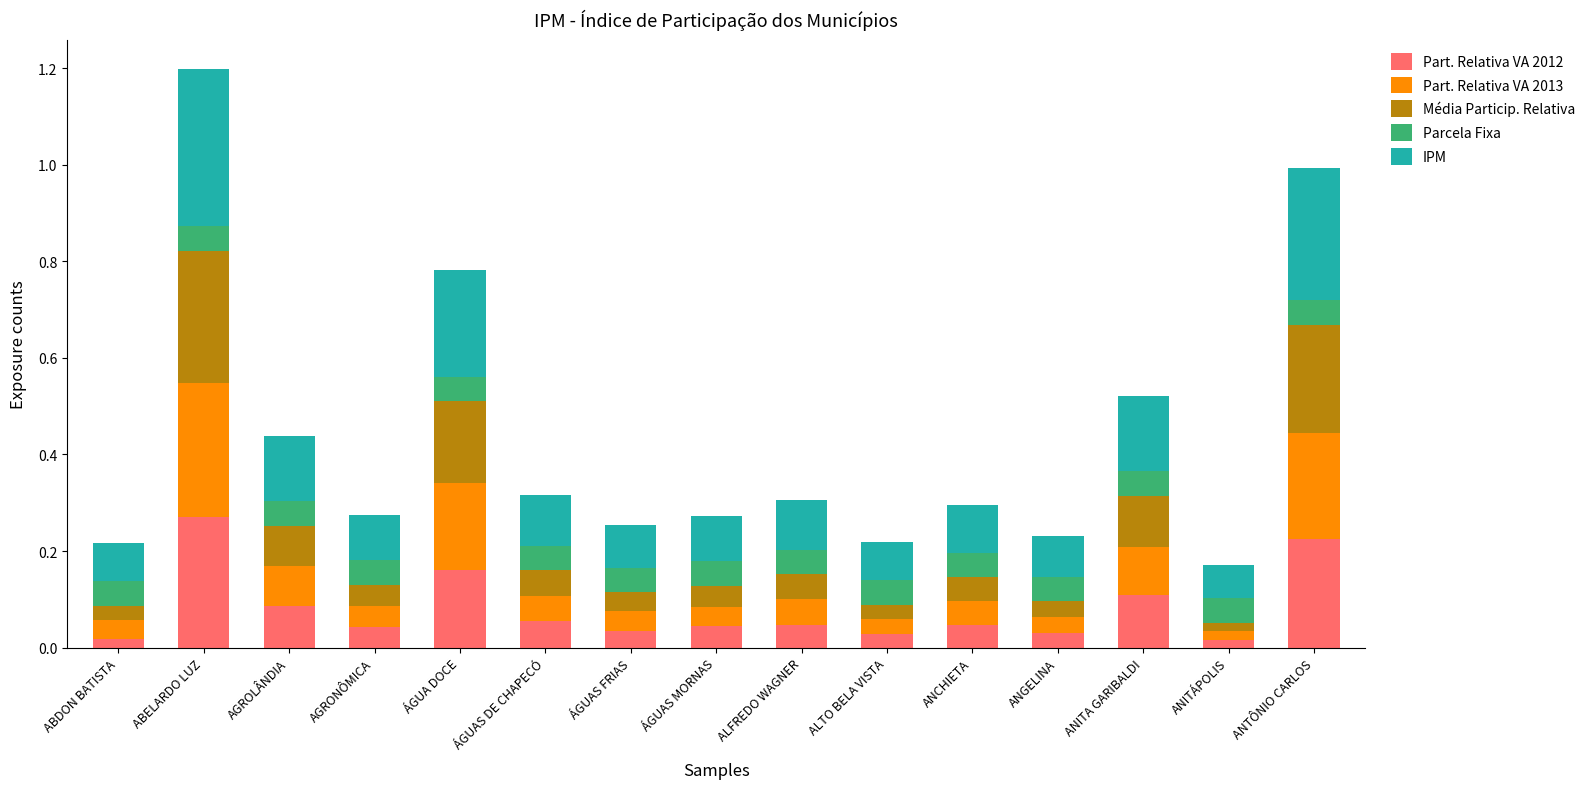

The Part. Relativa VA 2012 series shows 0.1 at ÁGUAS DE CHAPECÓ. True or false?

True